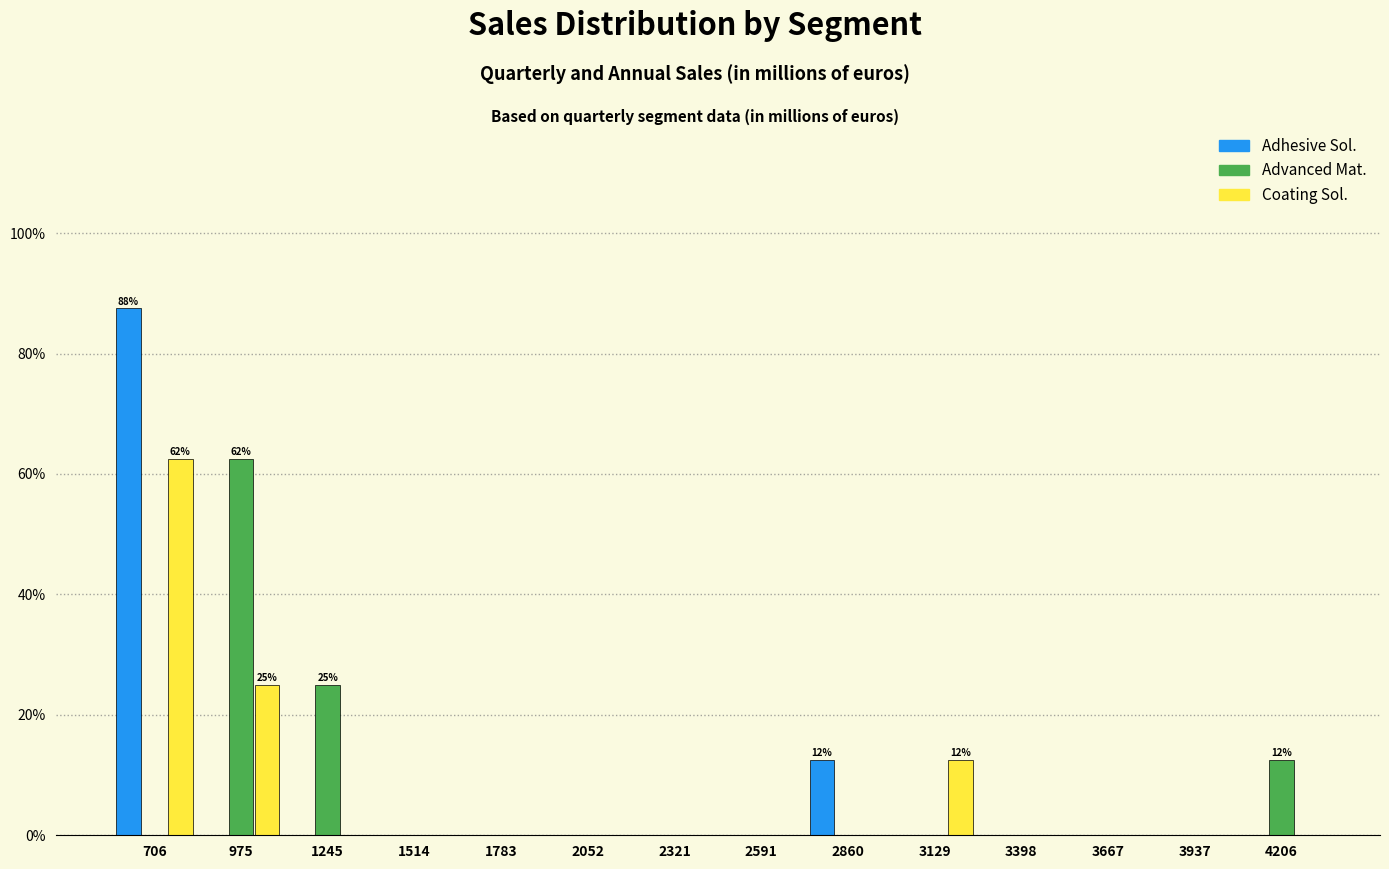

In the Advanced Mat. series, which range on the x-axis has the tallest bar?

850 to 1100